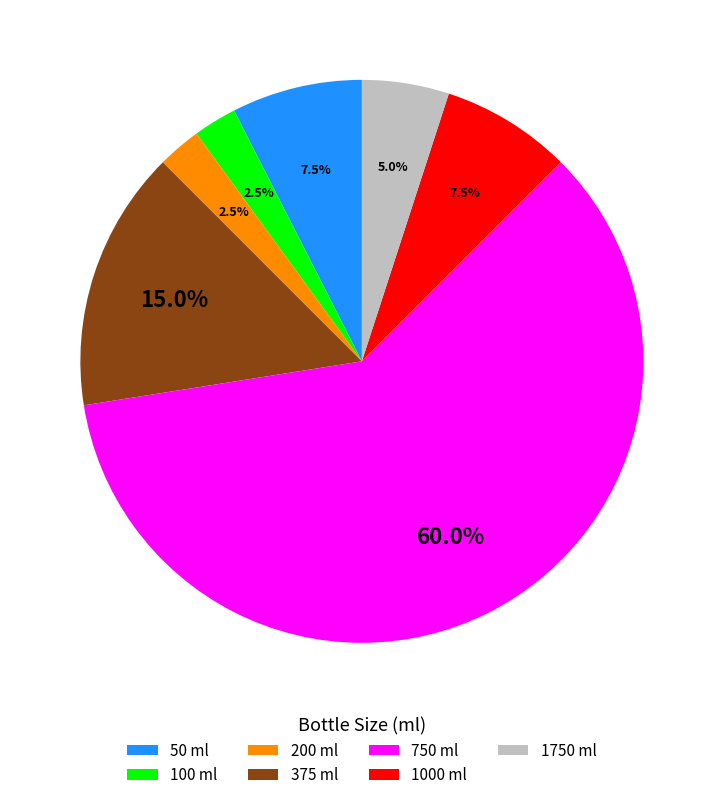

How much of the chart is everything except 750 ml?

40.0%